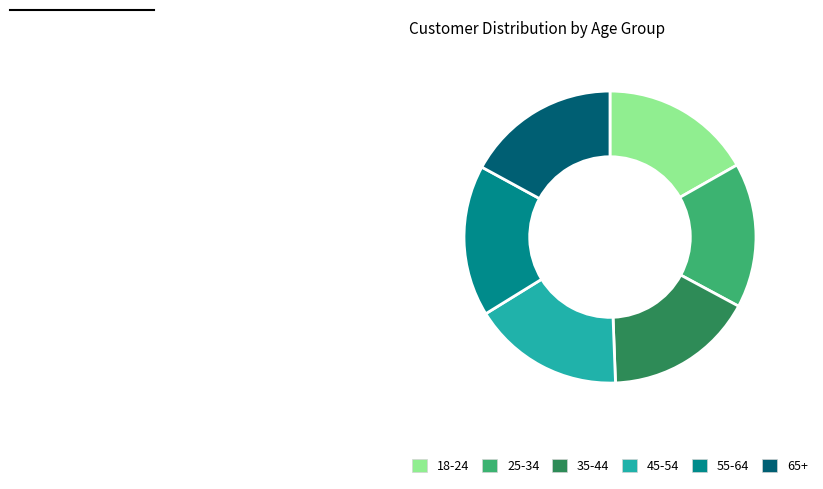

How many slices are in this pie chart?

6